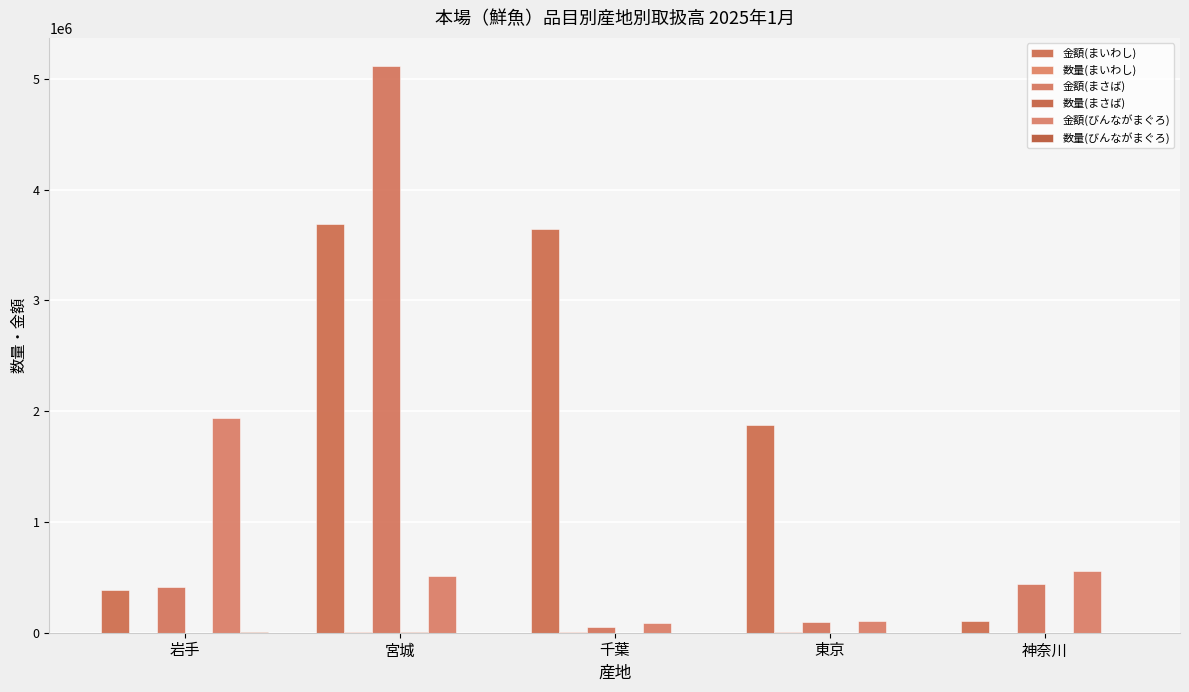

What is the difference between the maximum and second lowest values in the 数量(まさば) series?

6626